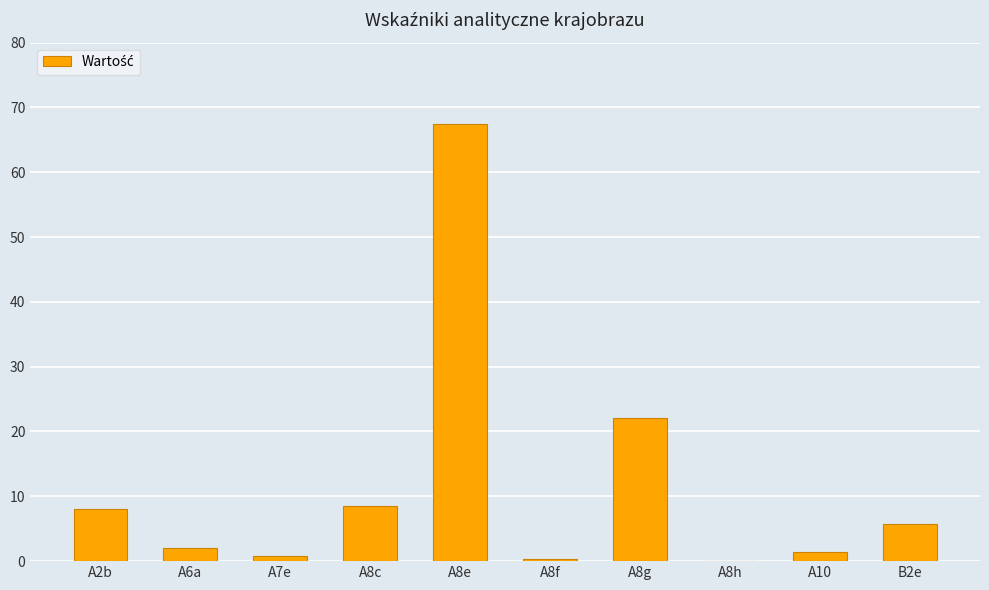

How many values exceed 5?

5